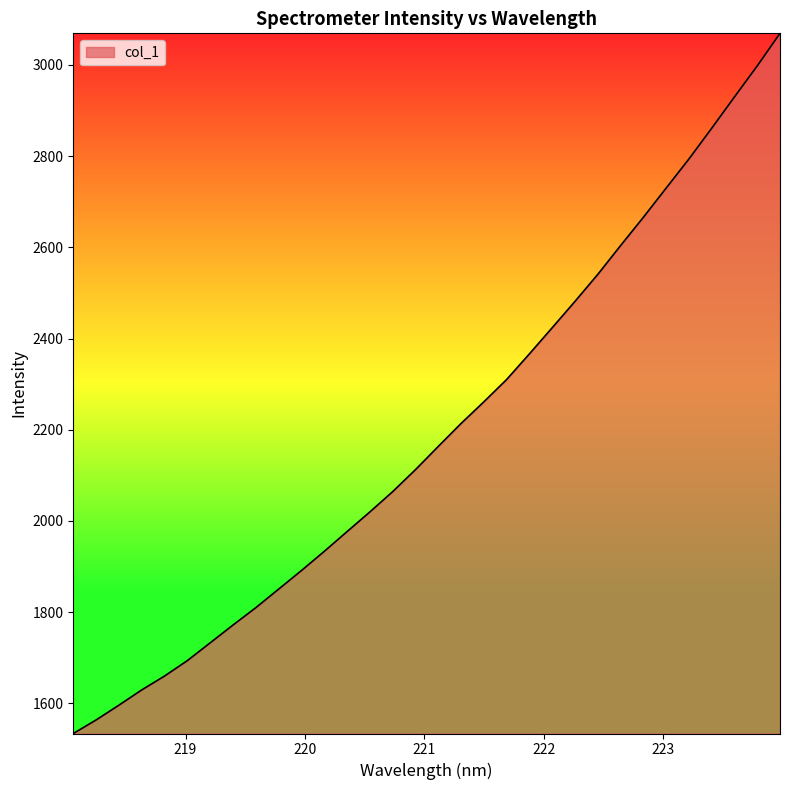

True or false: there are more than 0 points higher than both neighbors.

False